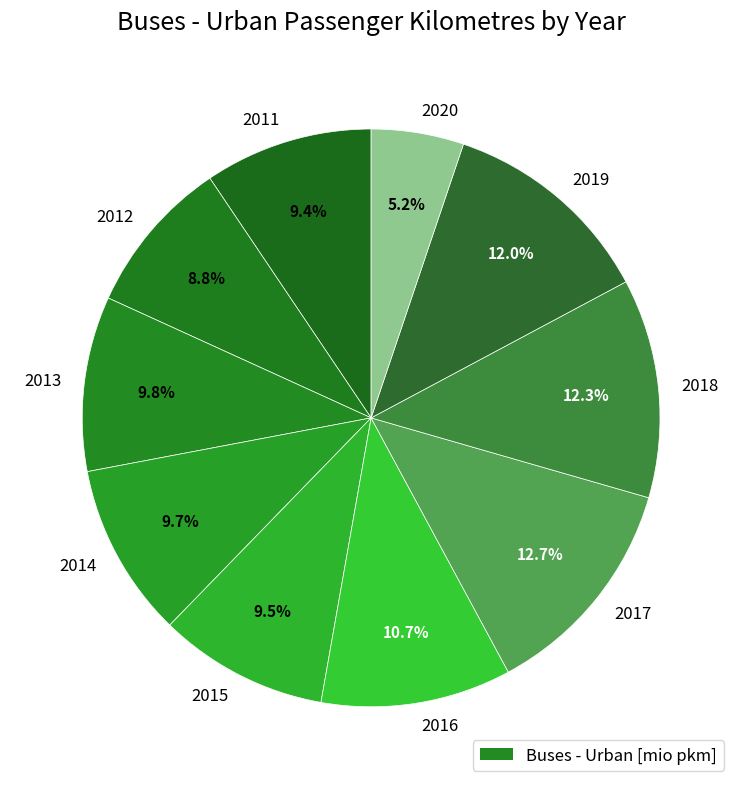

Is there any slice that represents more than half of the pie?

No